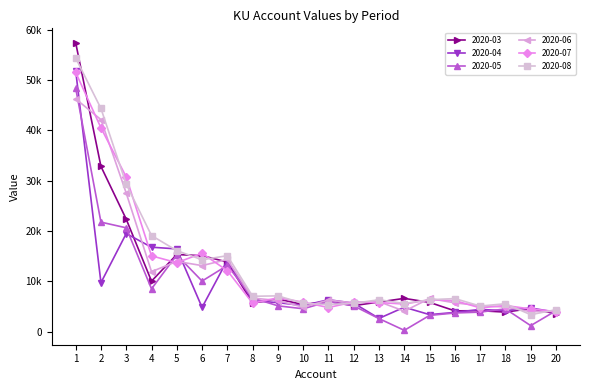

Does the chart have visible grid lines?

No